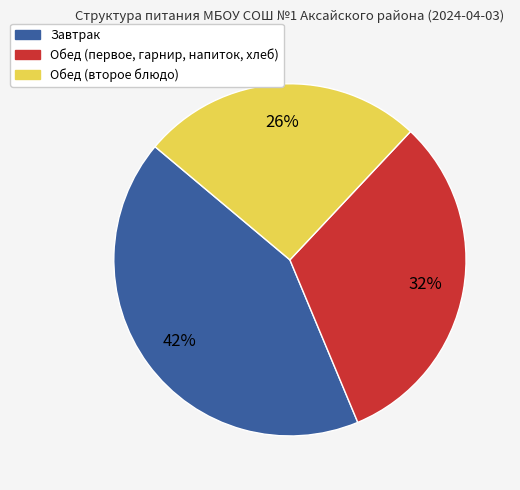

To the nearest percent, what is the average slice percentage?

33%